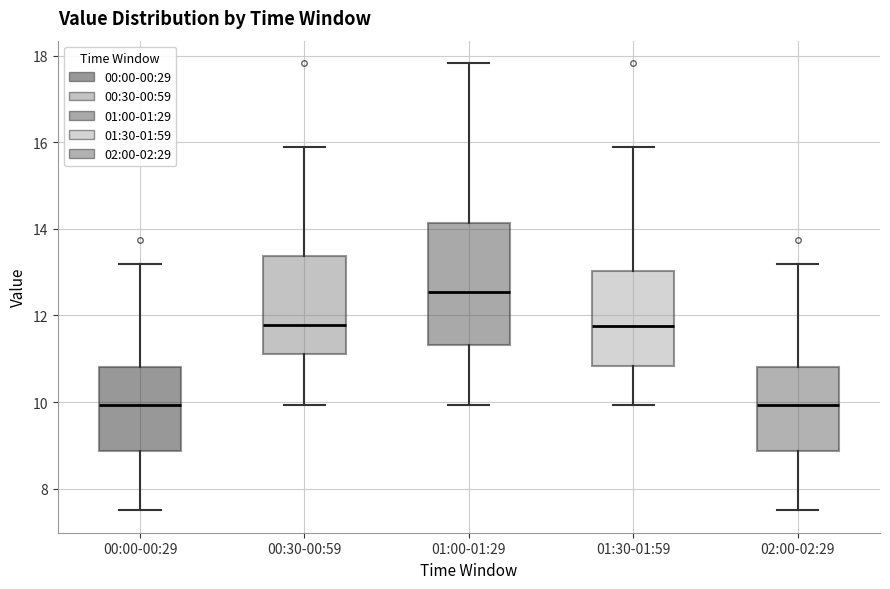

Comparing the boxes themselves (not the whiskers), which one is the tallest?

01:00-01:29